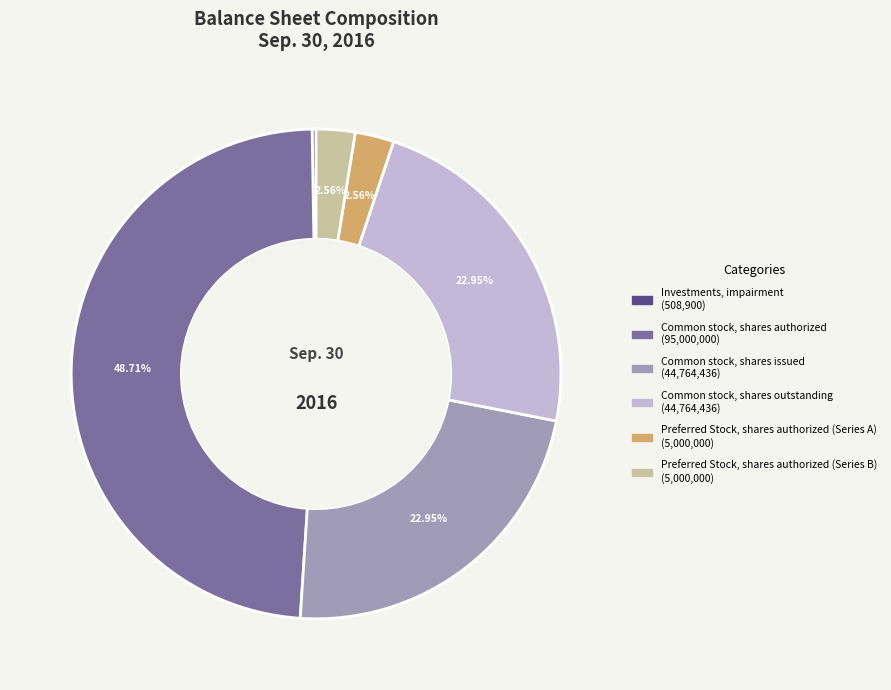

Is there any slice that represents more than half of the pie?

No